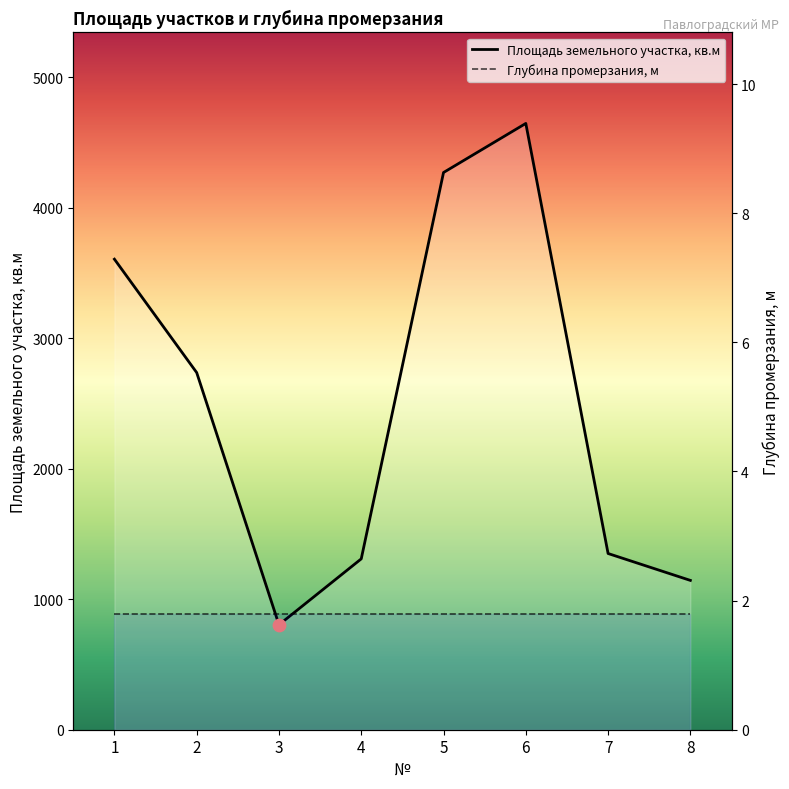

At which category is the sum across all series the highest?

6